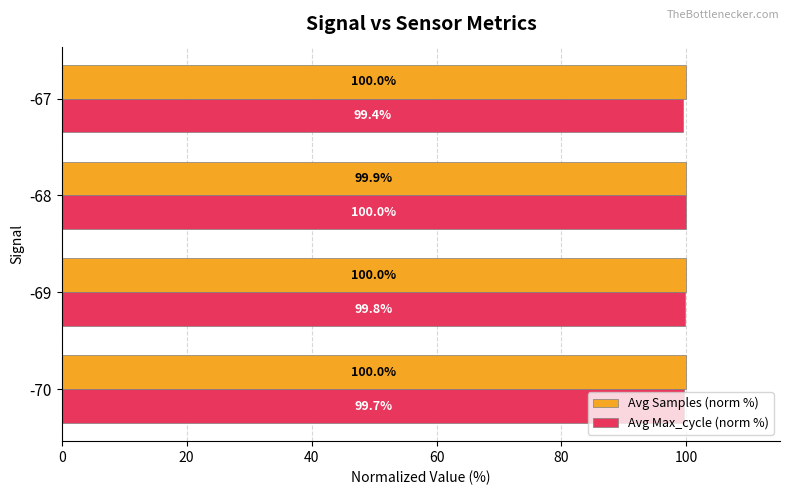

What value does the Avg Samples (norm %) series have at -67?

100.0